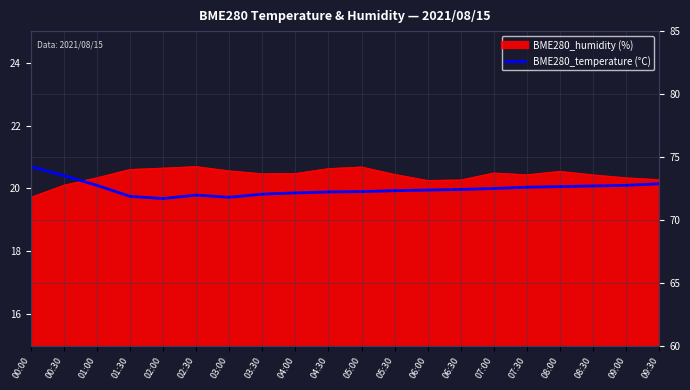

True or false: the data shows 19.9 at 04:30.

True